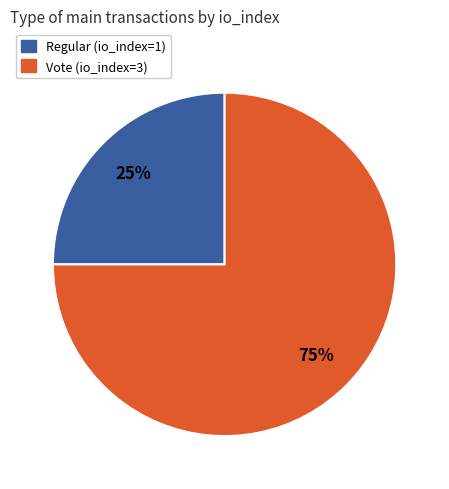

Count the number of slices in the pie.

2